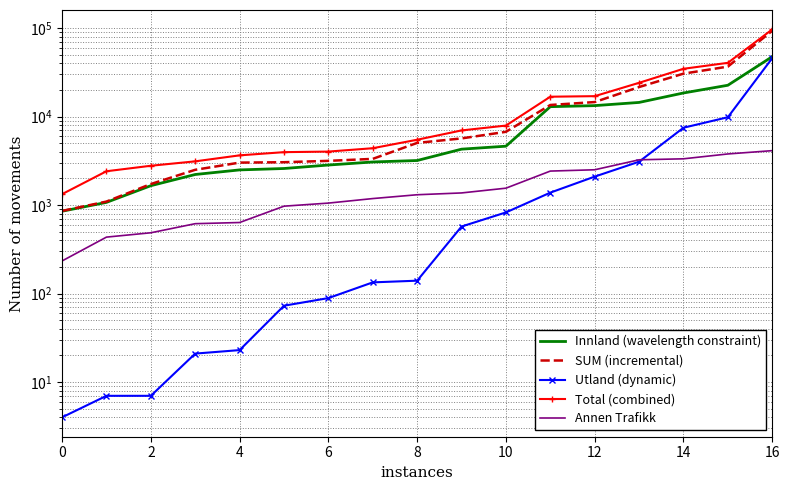

Is it true that Innland (wavelength constraint) equals 257 at 0?

False